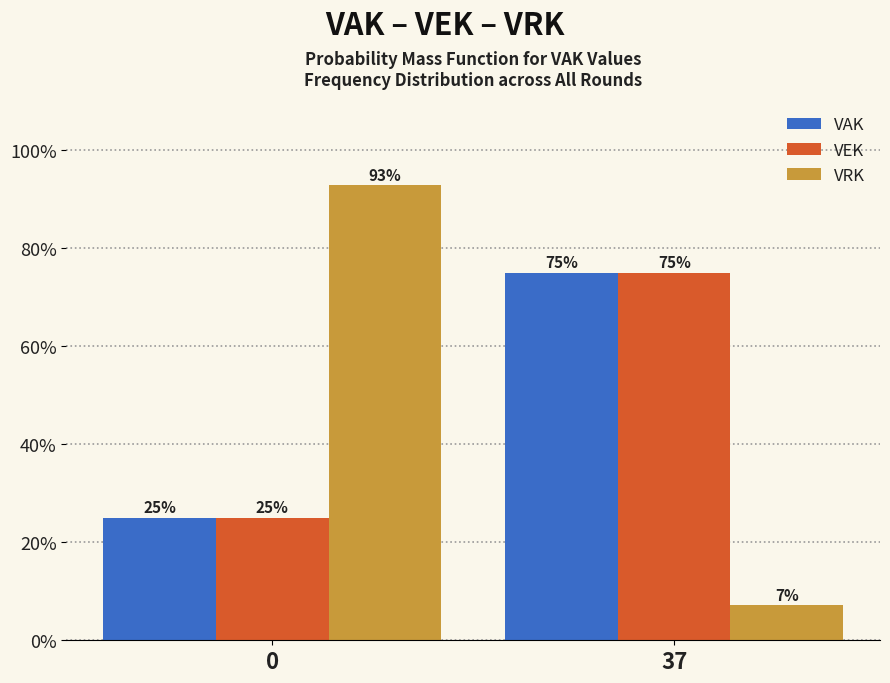

What is the greatest value displayed?

92.9